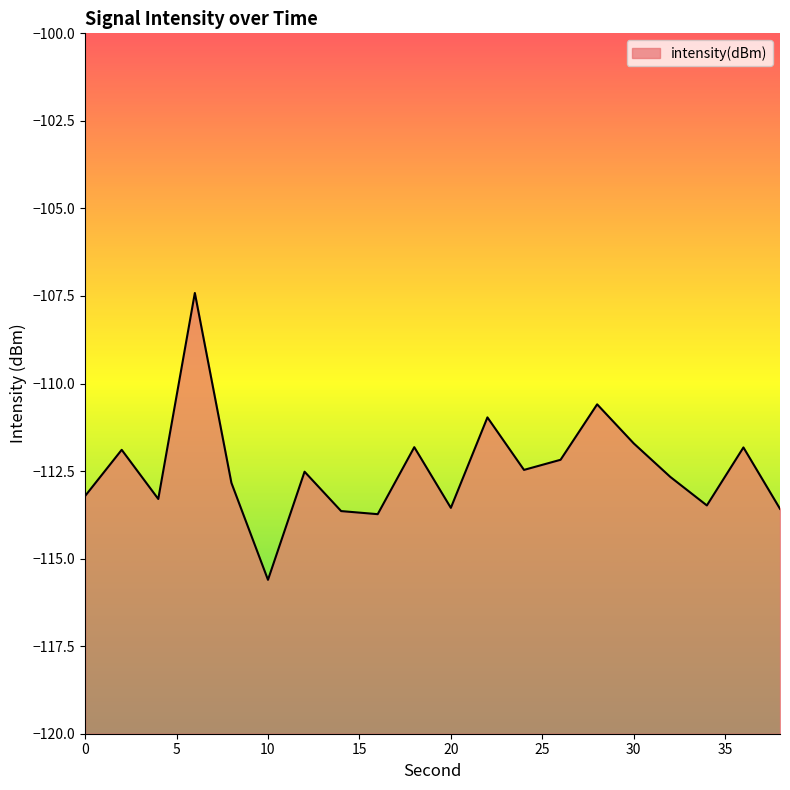

What is the value of the 4th point from the left?

-107.4